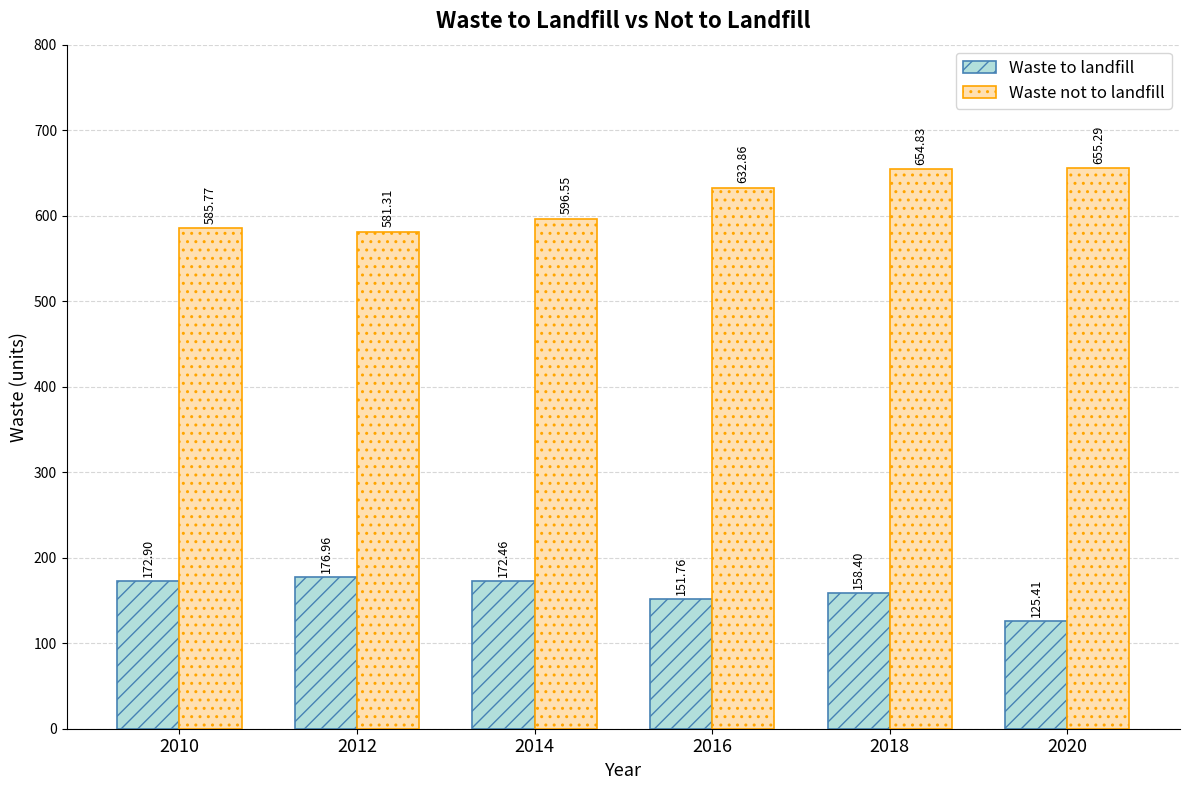

What is the difference between the second highest and minimum values in the Waste not to landfill series?

73.5